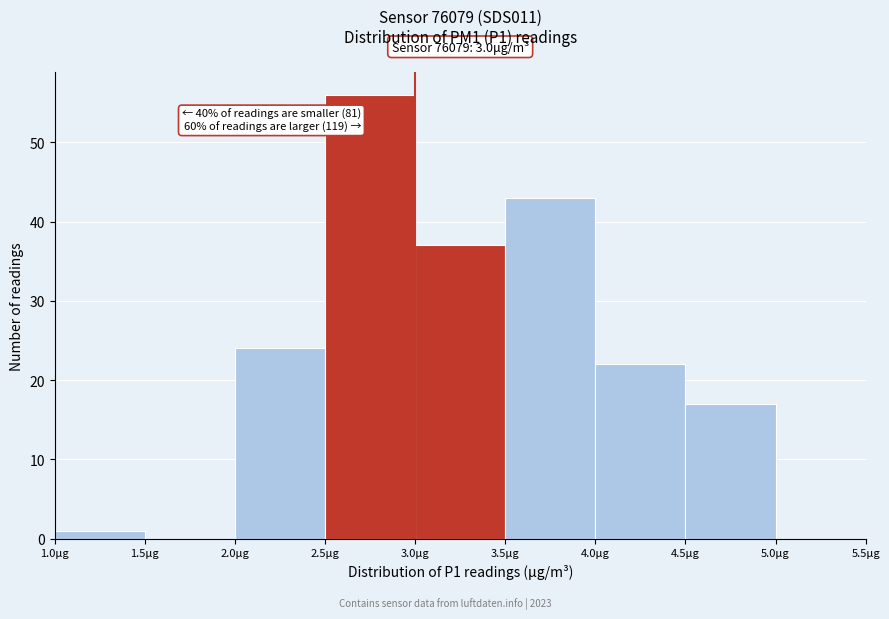

Over which range of the x-axis is the bar tallest?

2.5 to 3.0